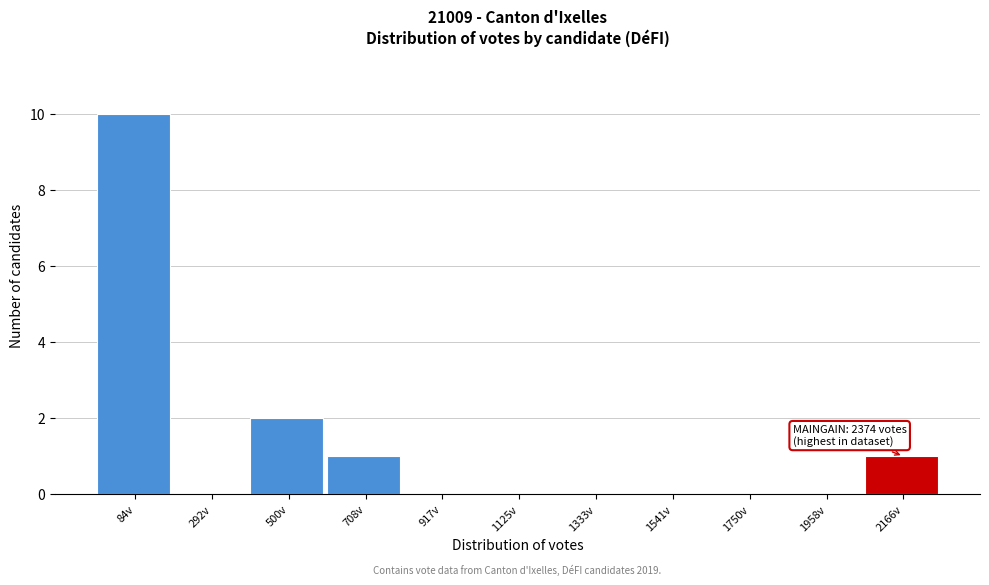

Reading left to right, transcribe all the data shown in this chart.

84v=10	292v=0	500v=2	708v=1	917v=0	1125v=0	1333v=0	1541v=0	1750v=0	1958v=0	2166v=1